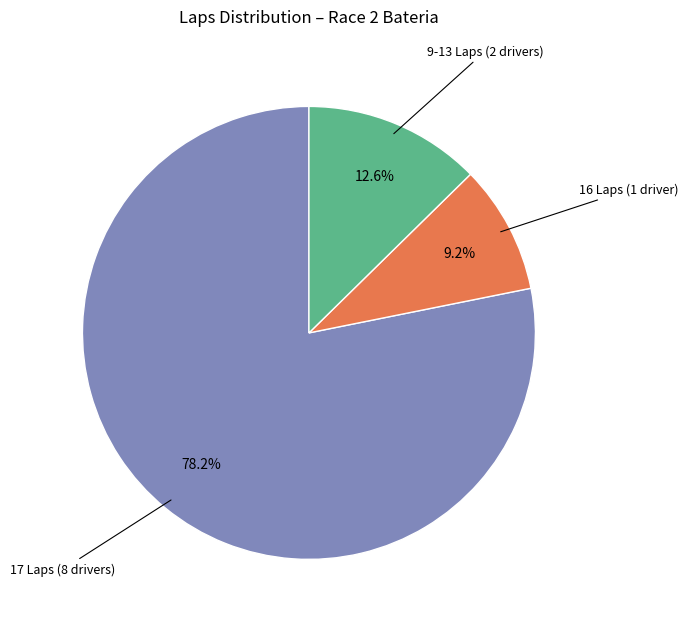

Is there any slice that represents more than half of the pie?

Yes